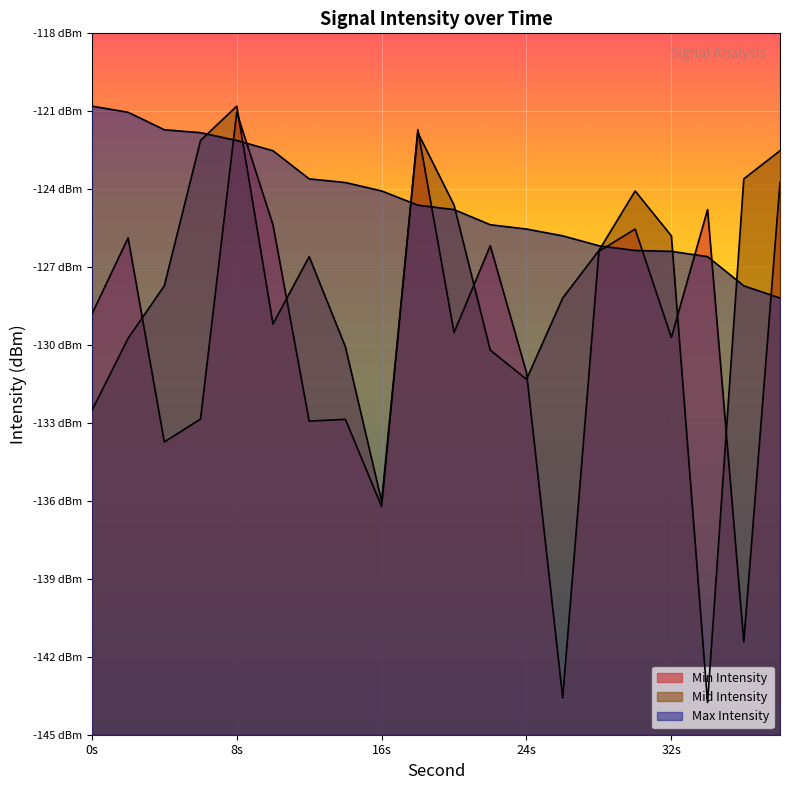

Is it true that Min Intensity equals -198.0 at 2?

False